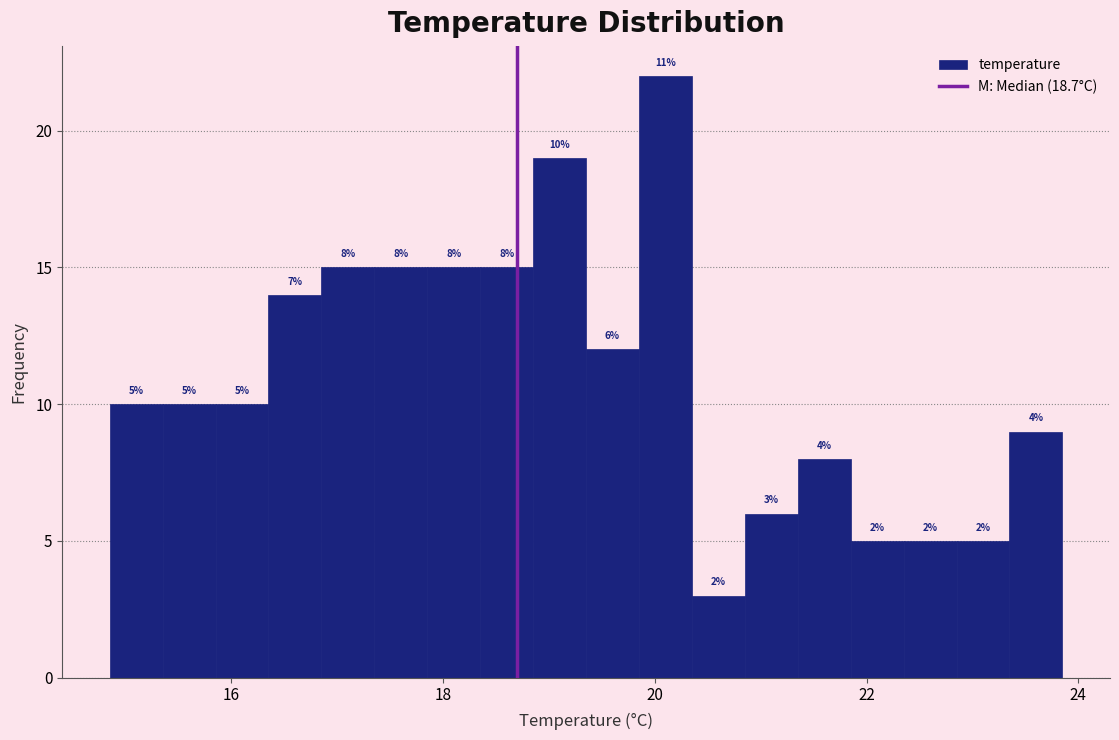

Around what value on the x-axis is the tallest bar? Give the approximate position of its centre, as read against the axis.

20.2